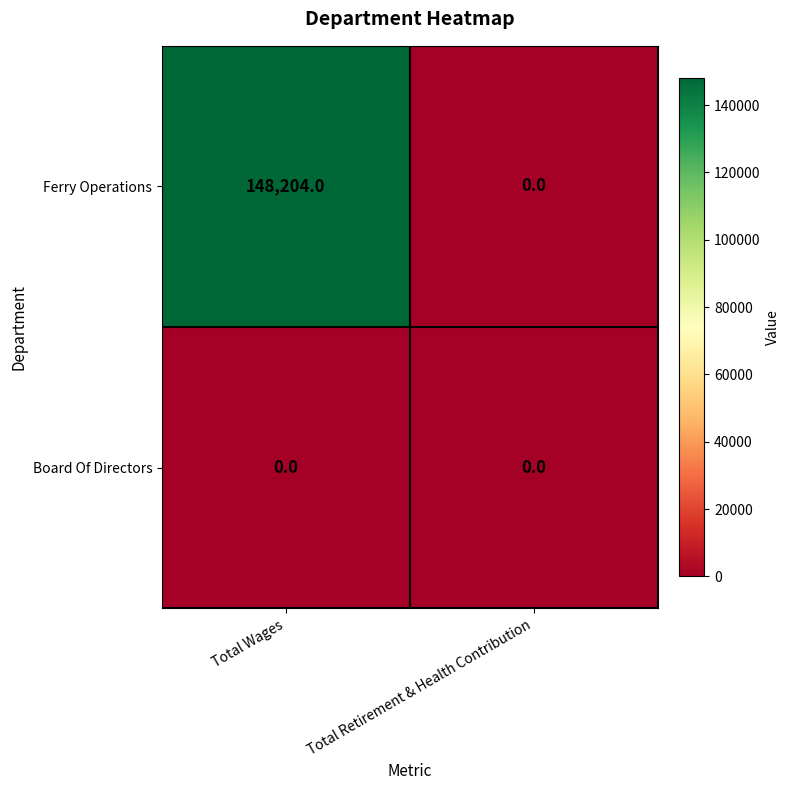

True or false: Ferry Operations has a value of 148204 at Total Wages.

True